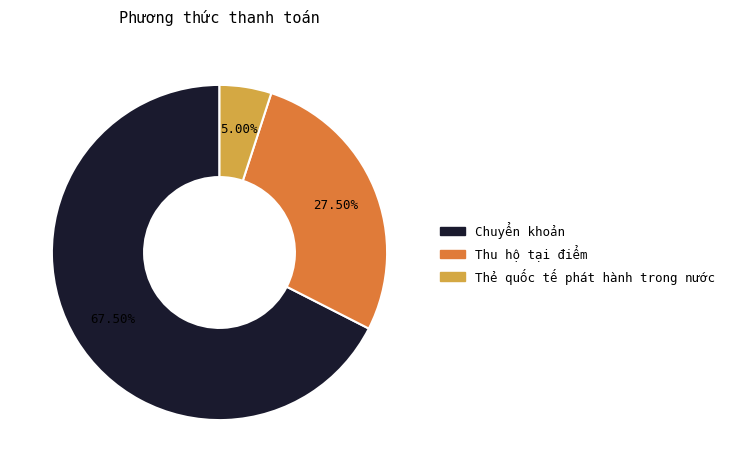

Does any single category account for the majority?

Yes